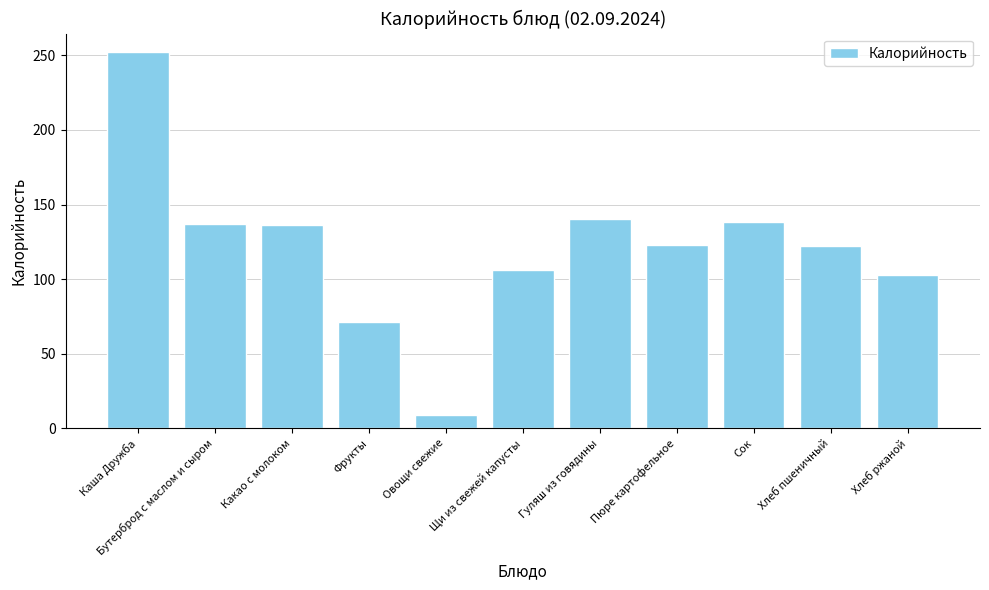

What is the sum of all values?

1337